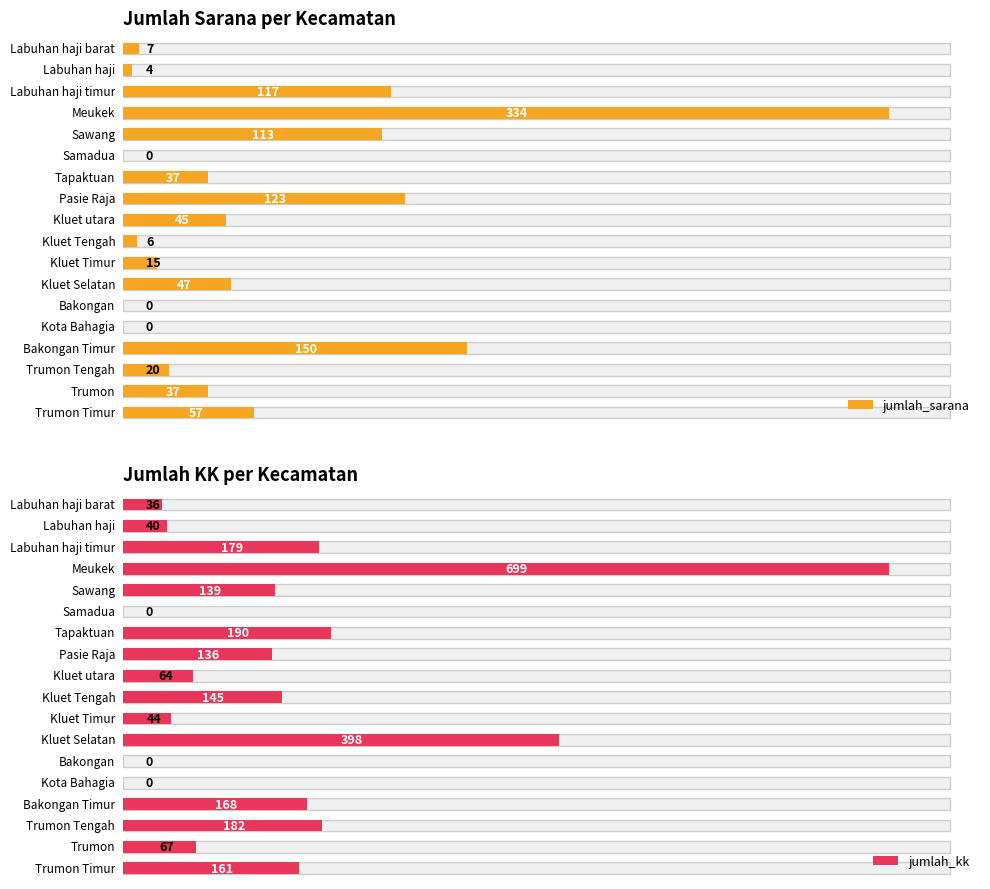

Count the number of data series in this chart.

2